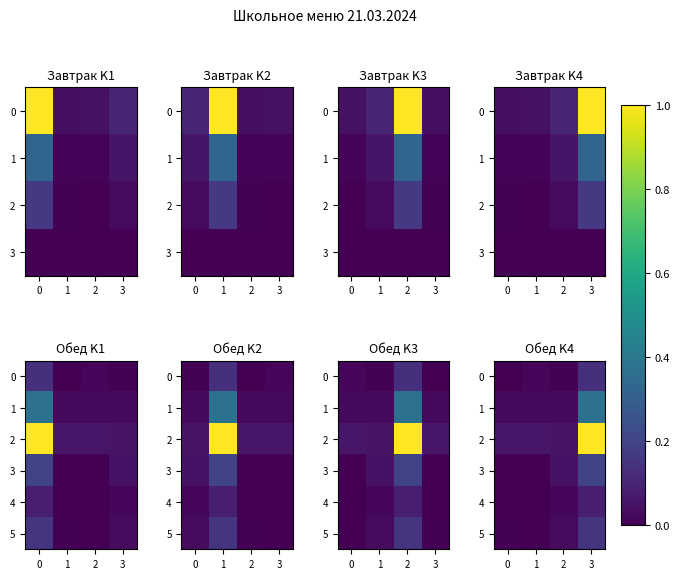

What is the average value of the 1 series?

0.1